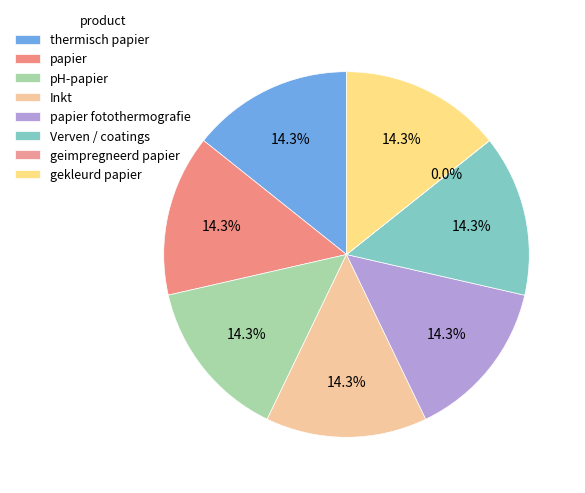

To the nearest percent, what percentage of the pie is gekleurd papier?

14%